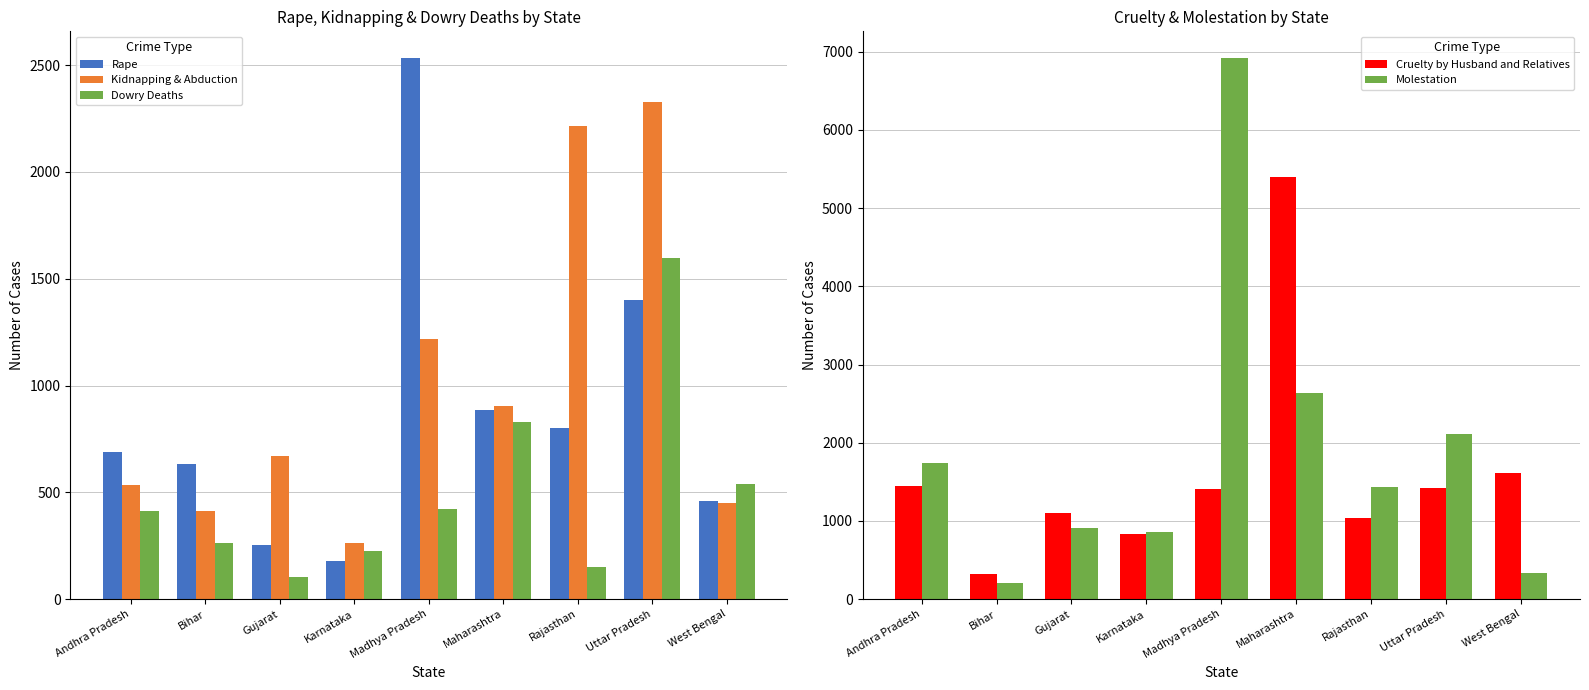

What is the label of the 7th bar from the left?

Rajasthan